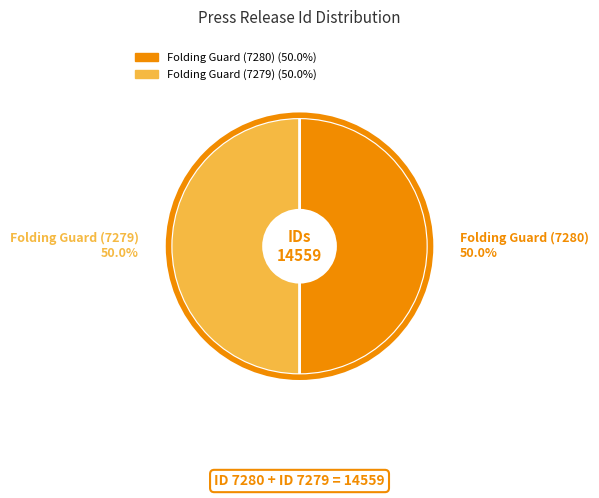

Approximately how many times larger is the value at Folding Guard (7280) compared to Folding Guard (7279)?

1.0